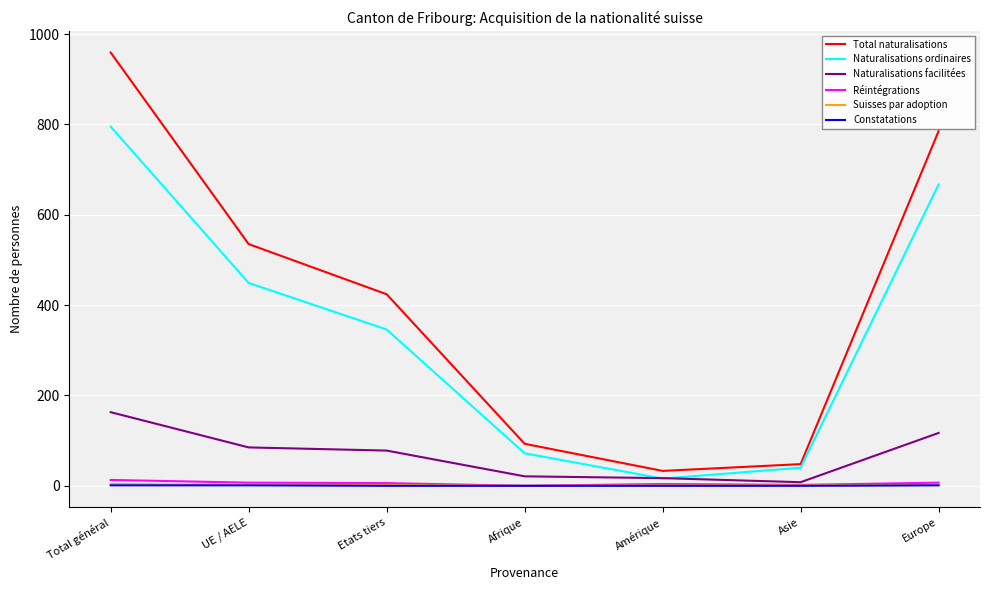

Which series has the largest range (max minus min)?

Total naturalisations